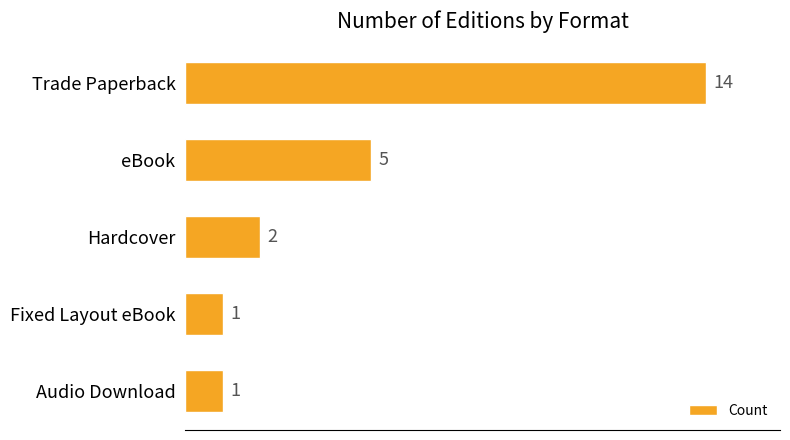

What is the difference between the maximum and minimum values?

13